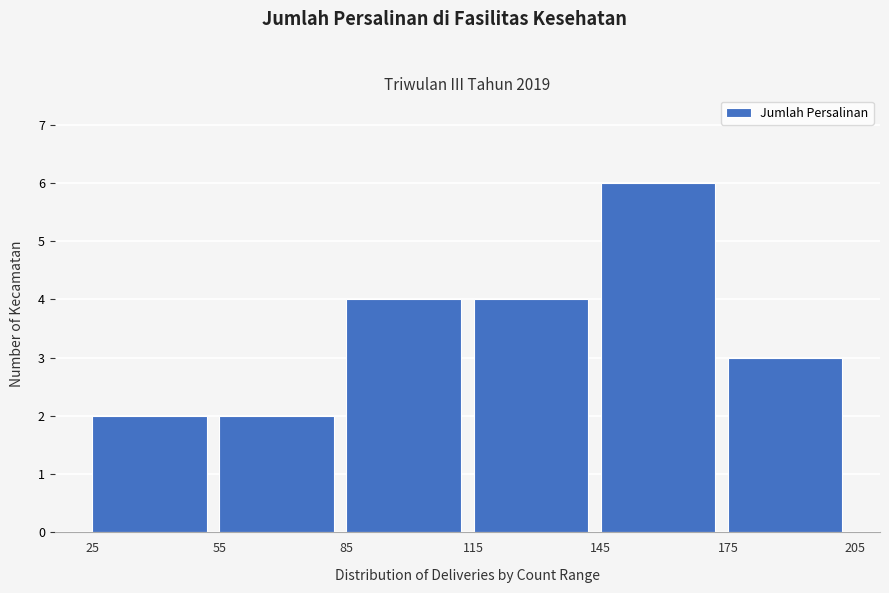

How tall is the bar that spans 115 to 145 on the x-axis? The values are not printed on the chart, so give them approximately, as read against the axis.

4